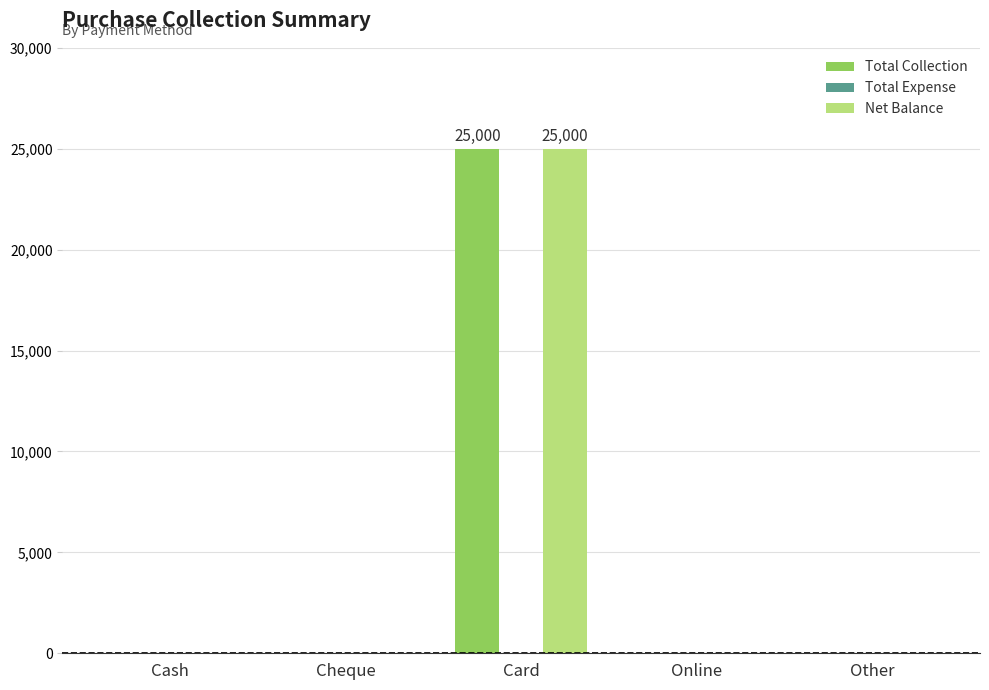

Reading left to right, what are all the values shown in this chart?

Total Collection: Cash=0	Cheque=0	Card=25000	Online=0	Other=0
Net Balance: Cash=0	Cheque=0	Card=25000	Online=0	Other=0